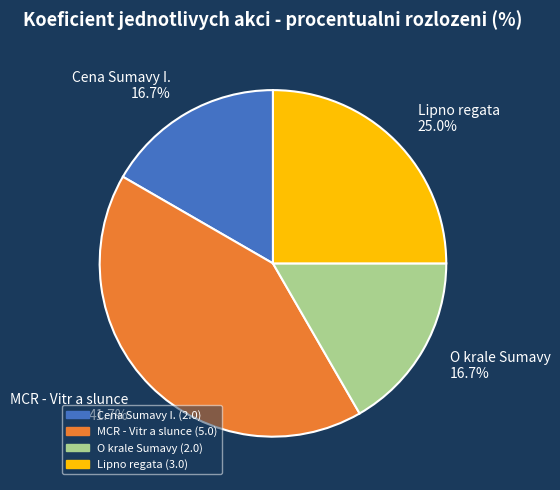

Is there any slice that represents more than half of the pie?

No